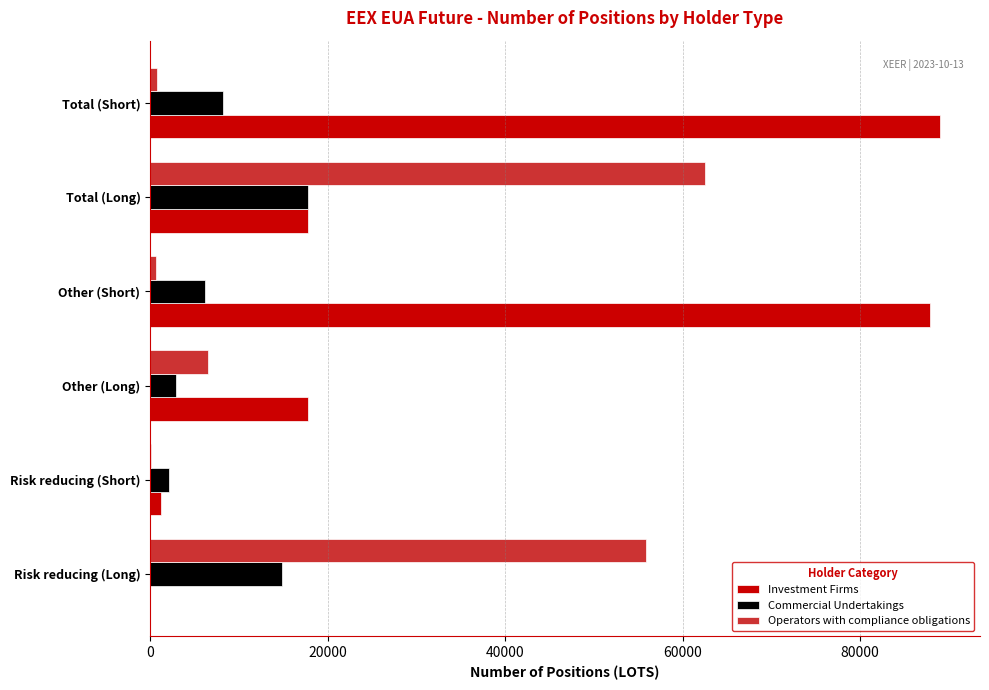

Which series changed the most between Risk reducing (Short) and Other (Long)?

Investment Firms